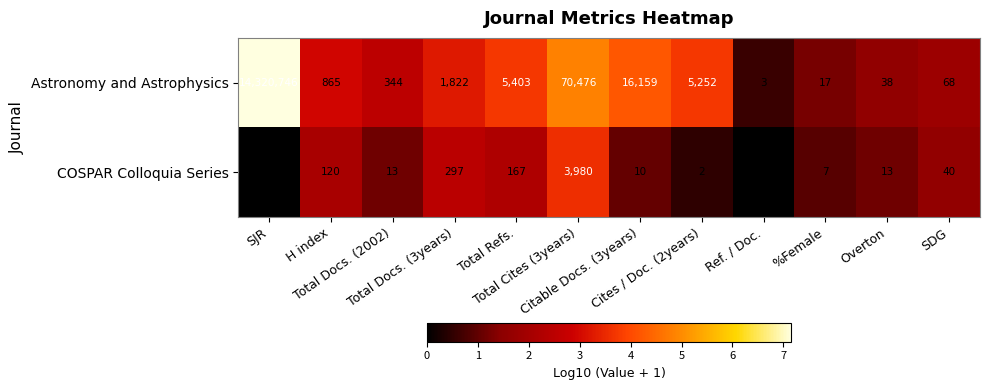

What is the difference between the second highest and second lowest values in the COSPAR Colloquia Series series?

297